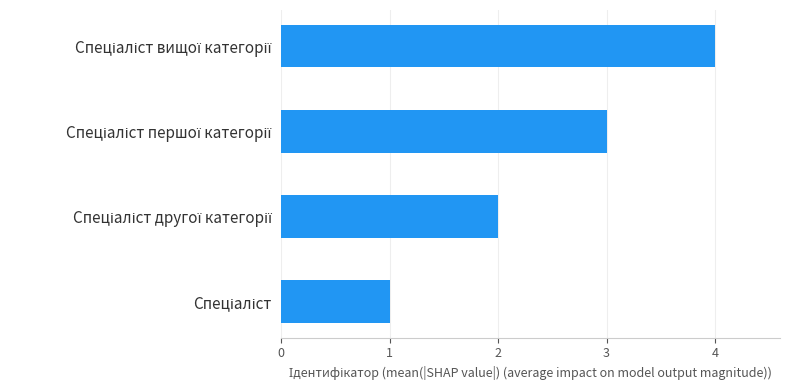

What is the sum of all values?

10